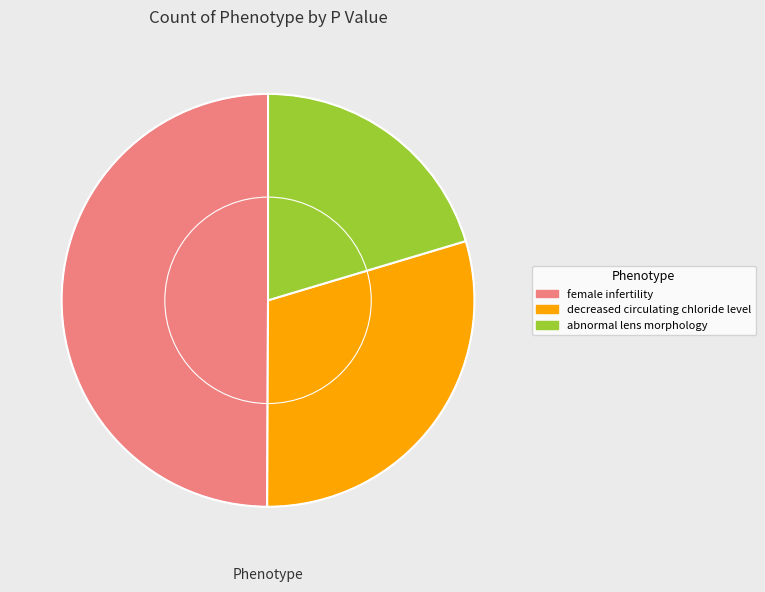

Does abnormal lens morphology represent more than half of the total?

No